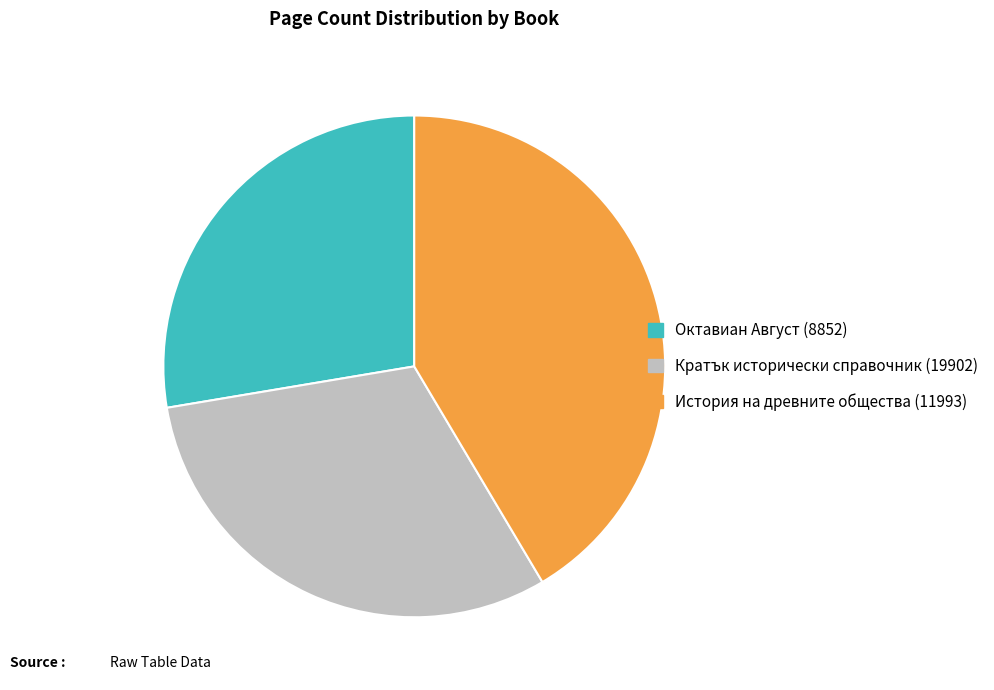

Count the number of slices in the pie.

3